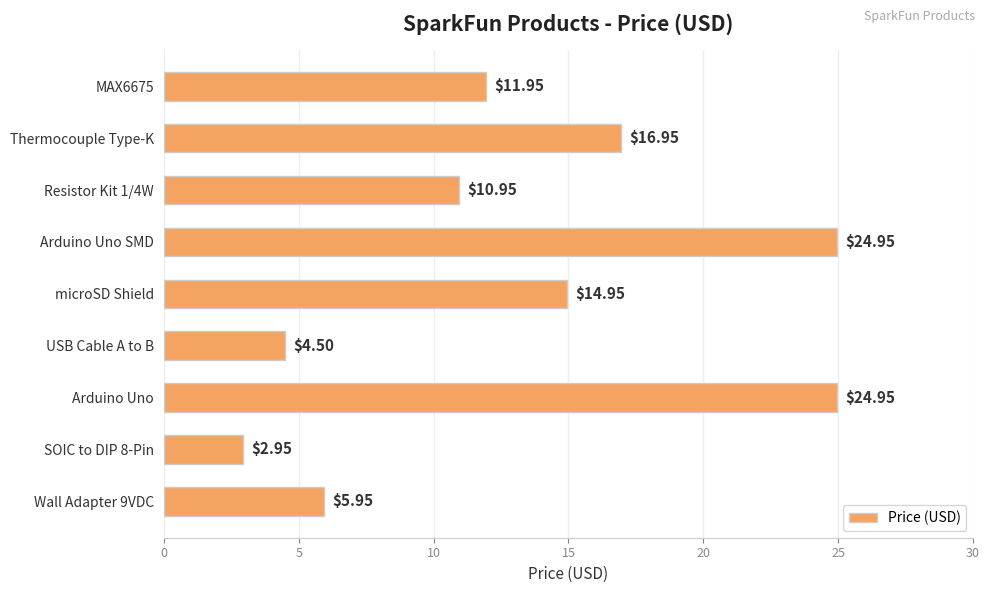

Which label corresponds to the smallest value in the chart?

SOIC to DIP 8-Pin